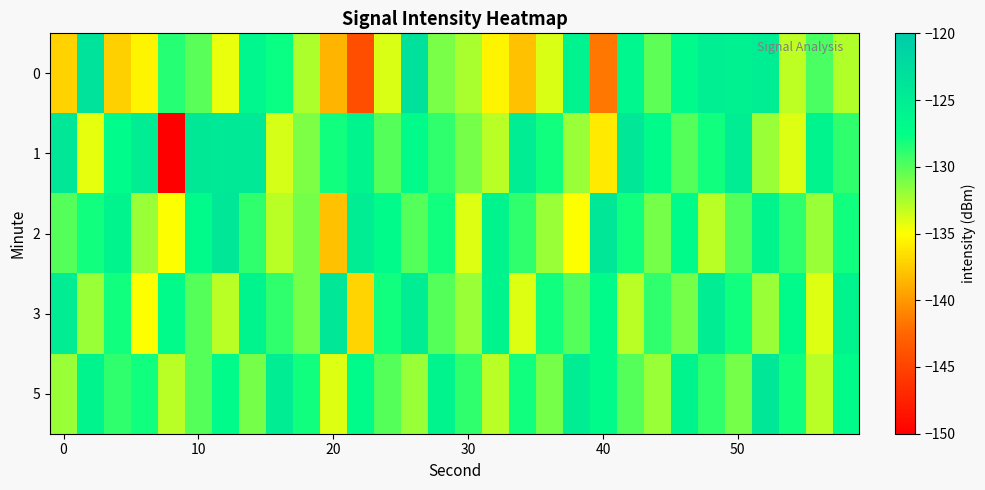

Which series has the largest total across all categories?

5